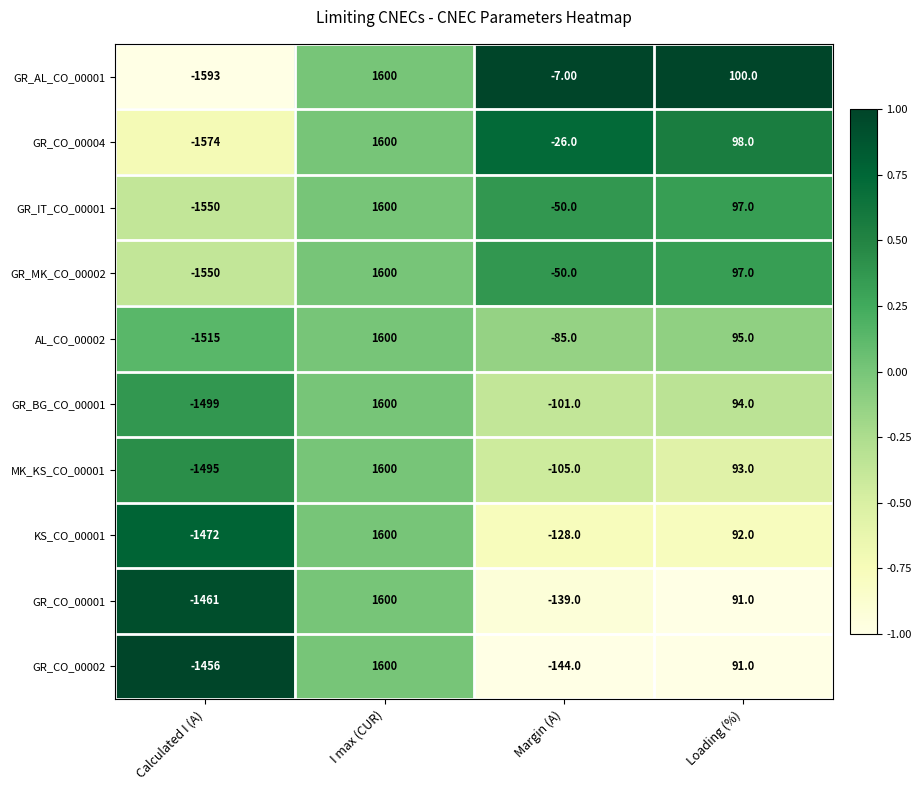

What is the difference between the GR_CO_00002 values at Calculated I (A) and Loading (%)?

1547